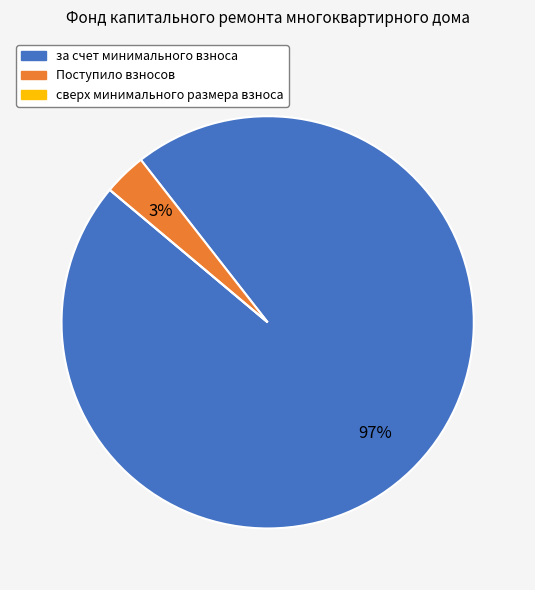

Which slice is the largest?

за счет минимального взноса